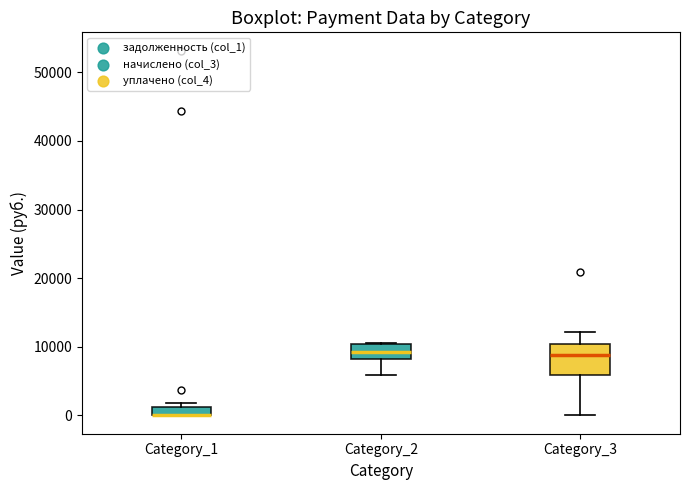

Where does the median line of the box for Category_3 sit on the y-axis? The values are not printed on the chart, so give them approximately, as read against the axis.

9000